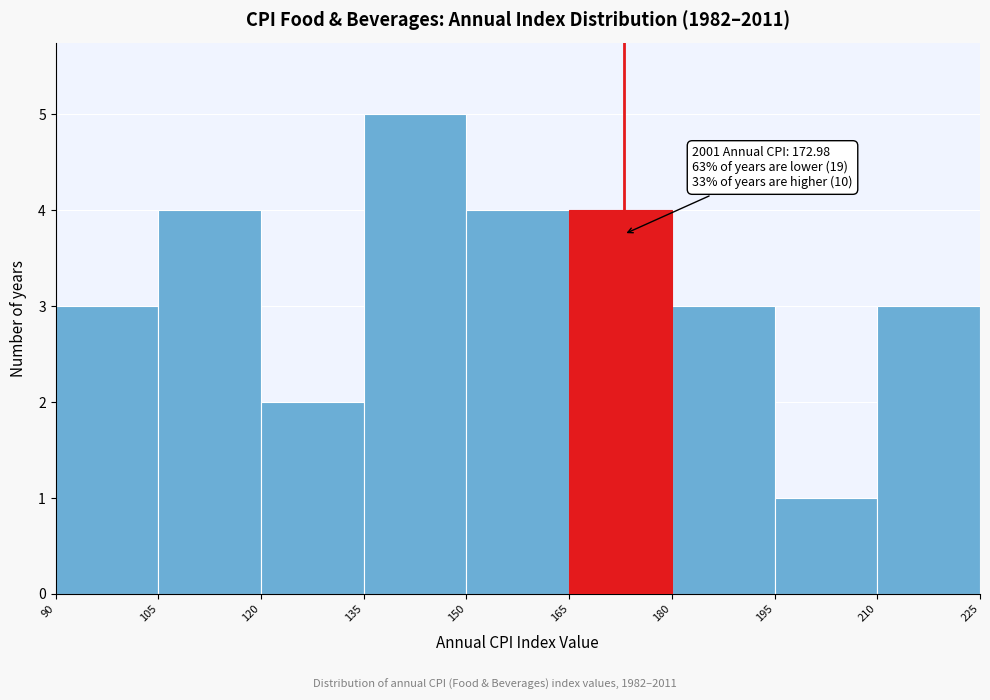

Which range on the x-axis has the tallest bar?

135 to 150